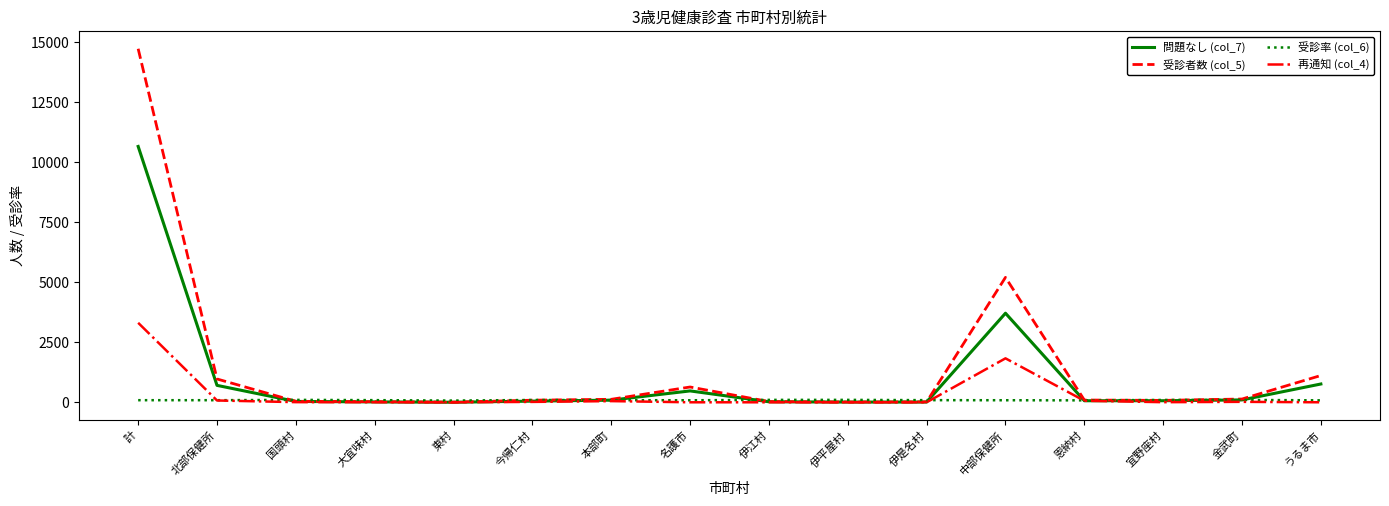

Read the 再通知 (col_4) value at 本部町.

49.0